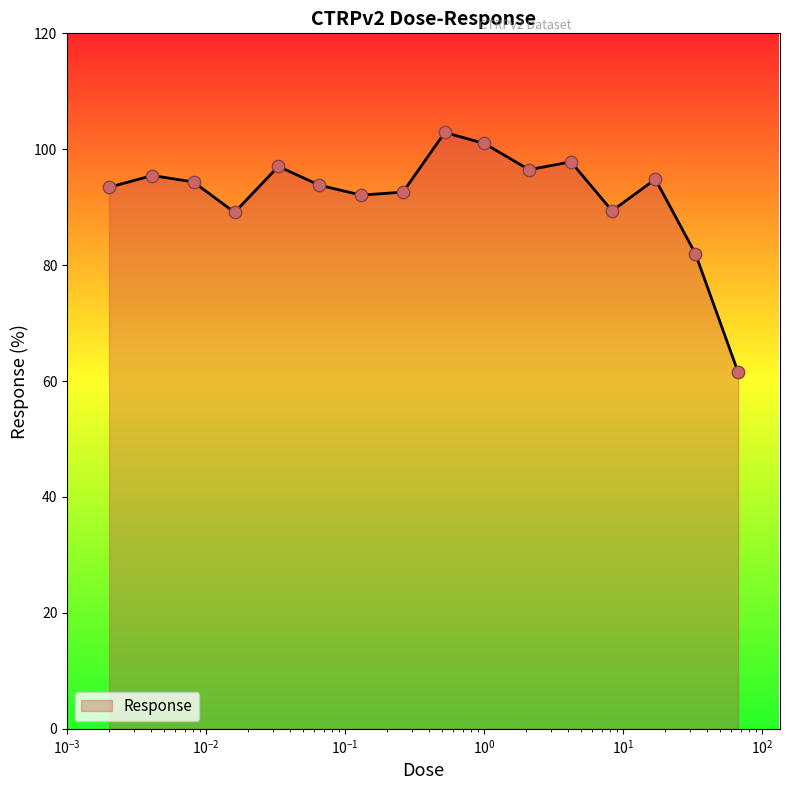

What is the minimum value shown in the chart?

61.5